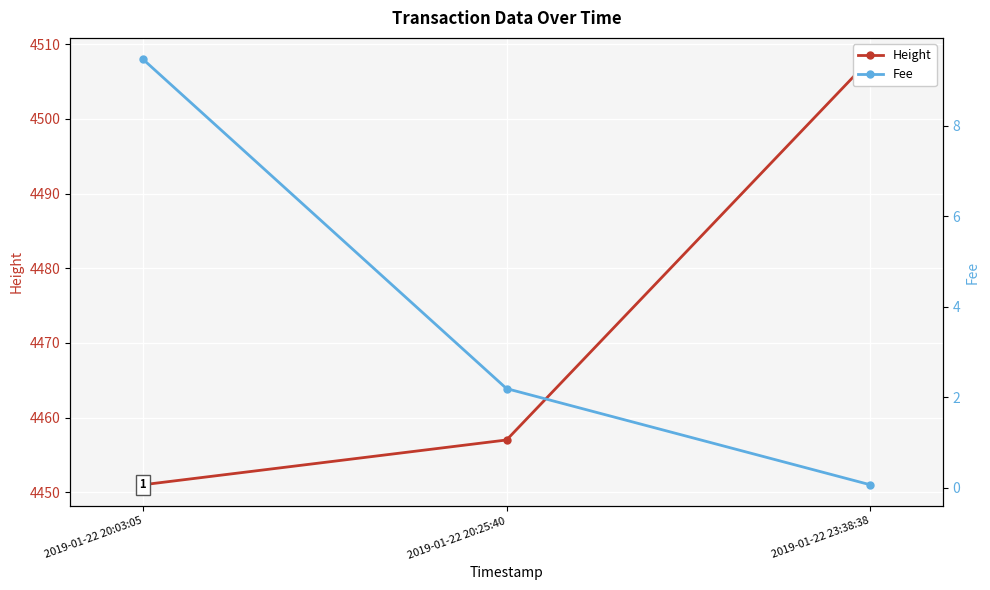

Reading left to right, transcribe all the data shown in this chart.

Height: 2019-01-22 20:03:05=4451.0	2019-01-22 20:25:40=4457.0	2019-01-22 23:38:38=4508.0
Fee: 2019-01-22 20:03:05=9.5	2019-01-22 20:25:40=2.2	2019-01-22 23:38:38=0.1